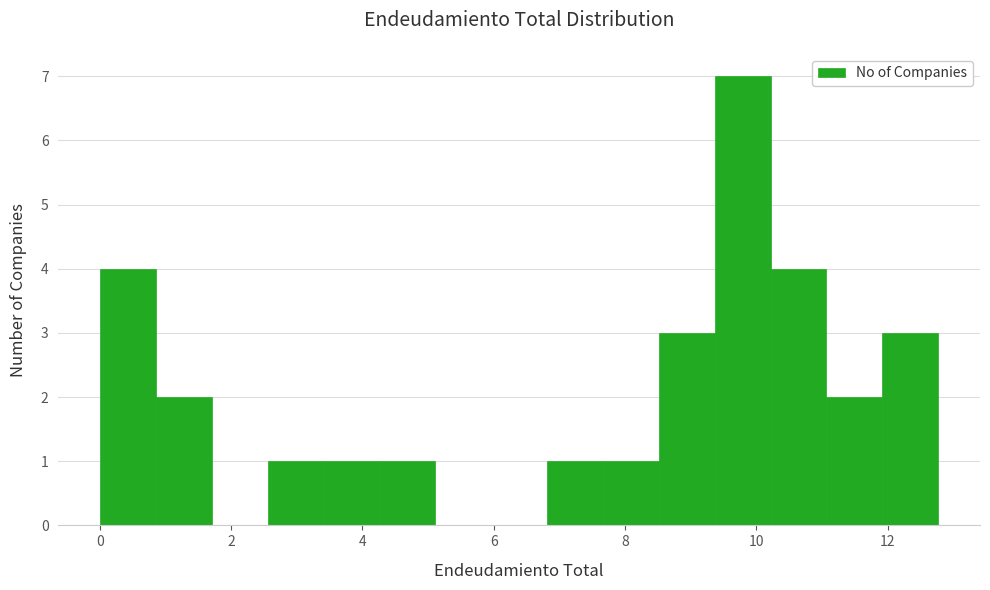

Reading left to right, transcribe this chart: for each bar, give the range it covers on the x-axis and its height. Neither the bar edges nor the heights are printed on the chart, so give them approximately, as read against the axes.

0.0 to 0.8: 4
0.8 to 1.8: 2
1.8 to 2.6: 0
2.6 to 3.4: 1
3.4 to 4.2: 1
4.2 to 5.2: 1
5.2 to 6.0: 0
6.0 to 6.8: 0
6.8 to 7.6: 1
7.6 to 8.6: 1
8.6 to 9.4: 3
9.4 to 10.2: 7
10.2 to 11.0: 4
11.0 to 12.0: 2
12.0 to 12.8: 3